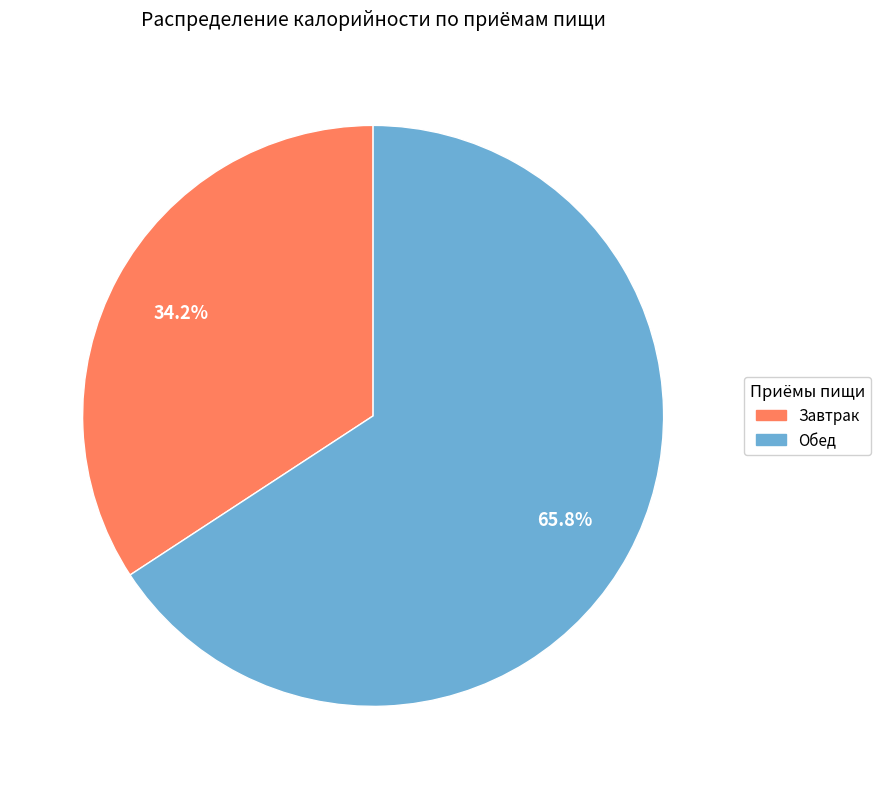

To the nearest percent, what percentage of the pie is Обед?

66%